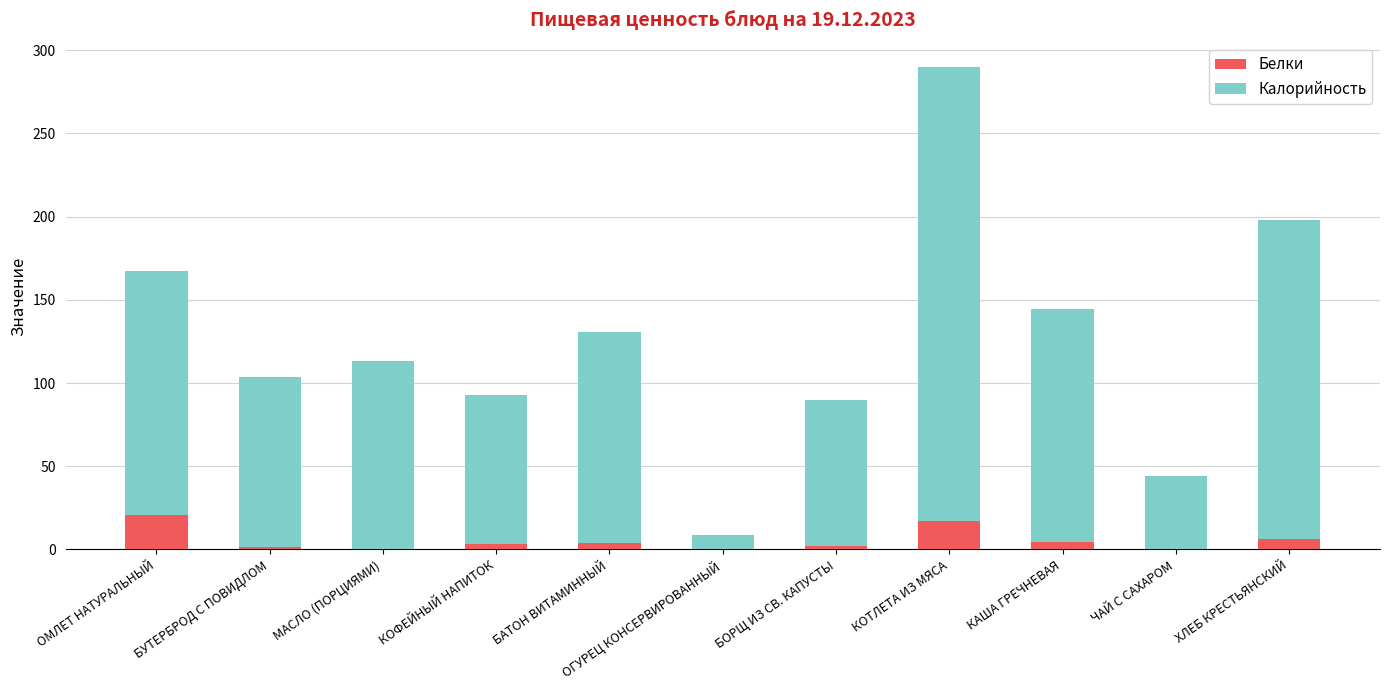

What is the highest value of the Белки series?

20.5